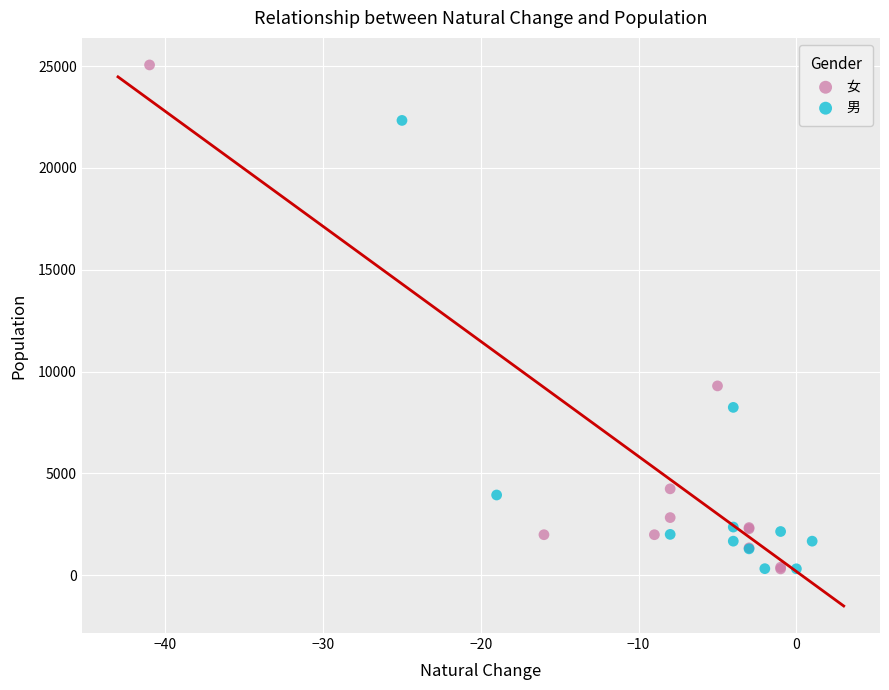

Which series contains the highest Y value?

女